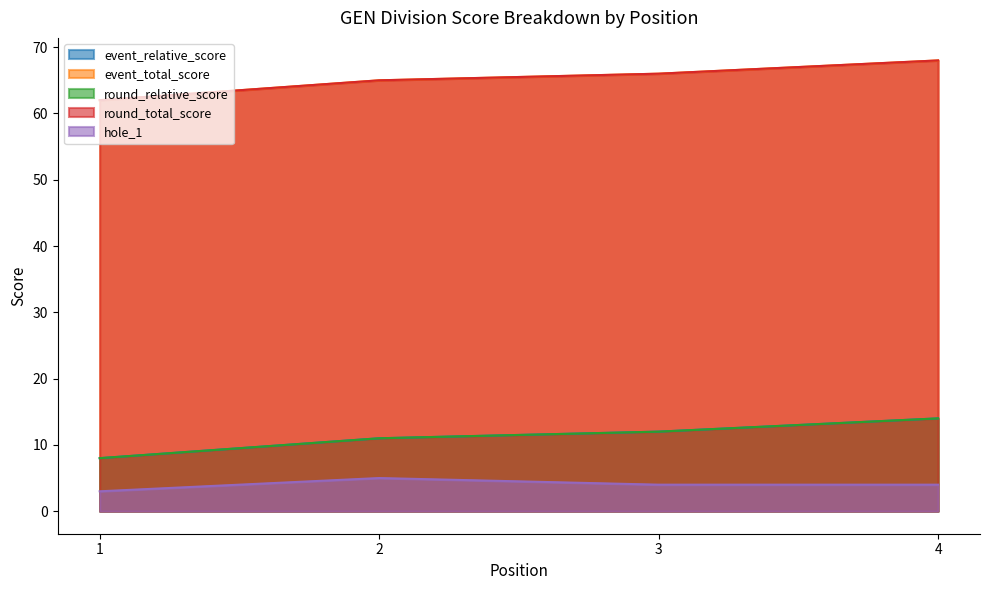

What are all the series names shown in the legend?

event_relative_score, event_total_score, round_relative_score, round_total_score, hole_1